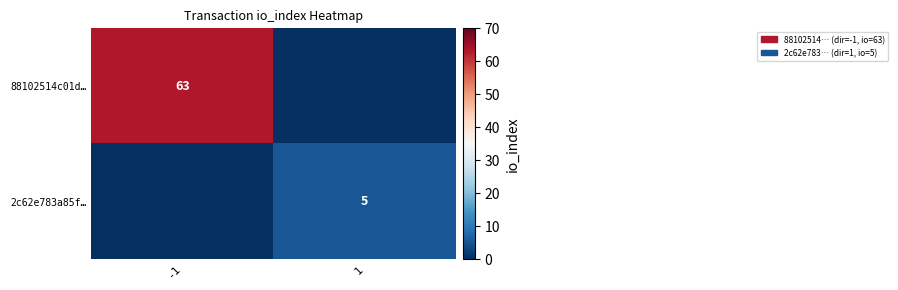

Is it true that 2c62e783a85f… equals 5 at 1?

True